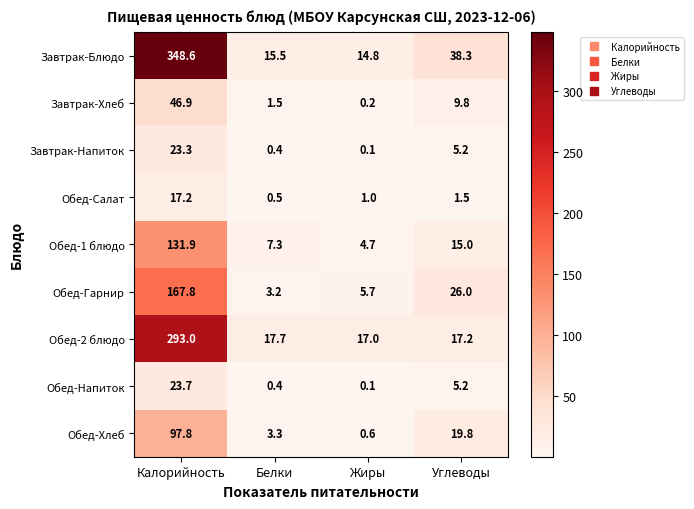

The value of Завтрак-Блюдо at Белки is 25.8. True or false?

False